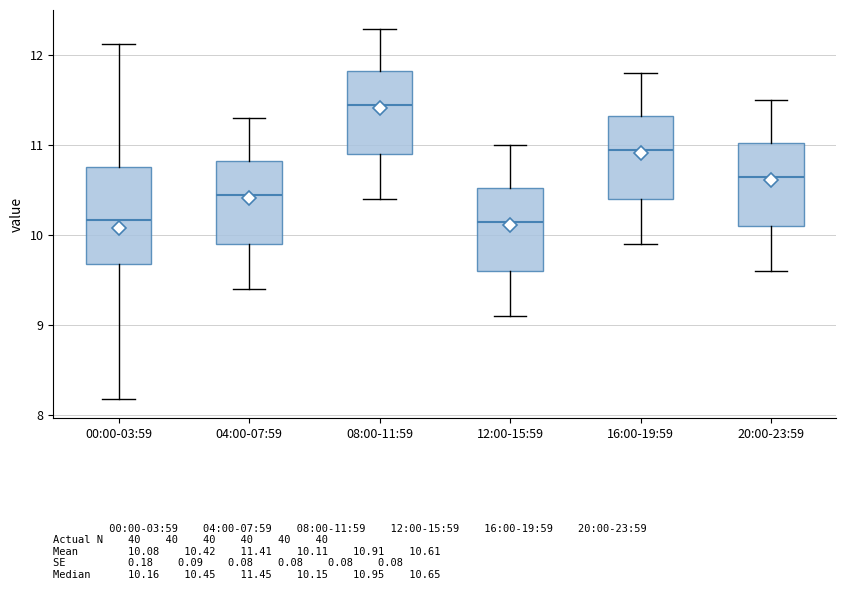

Comparing the boxes themselves (not the whiskers), which one is the tallest?

00:00-03:59